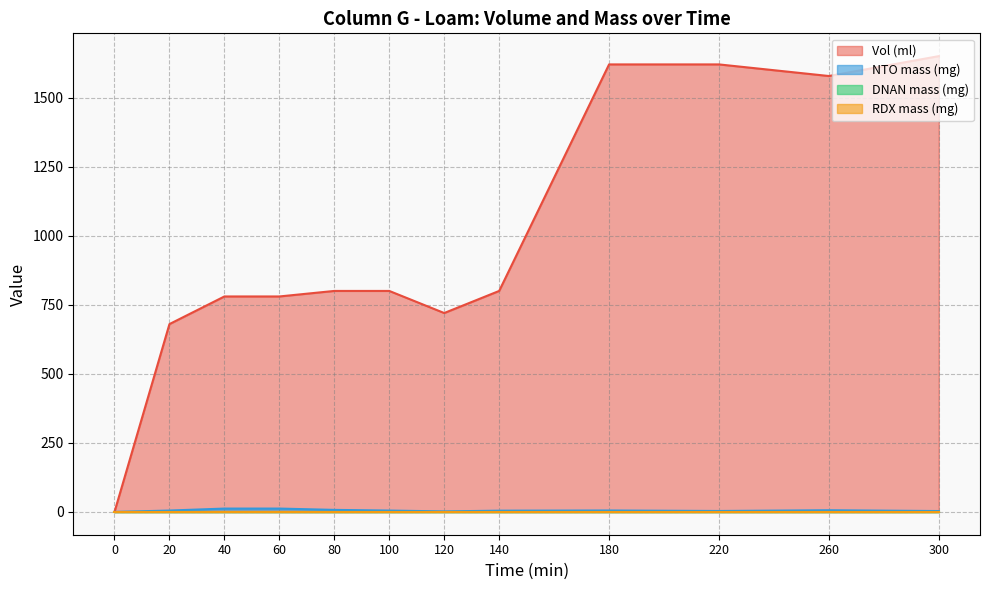

What is the difference between the maximum and minimum values in the Vol (ml) series?

1650.0